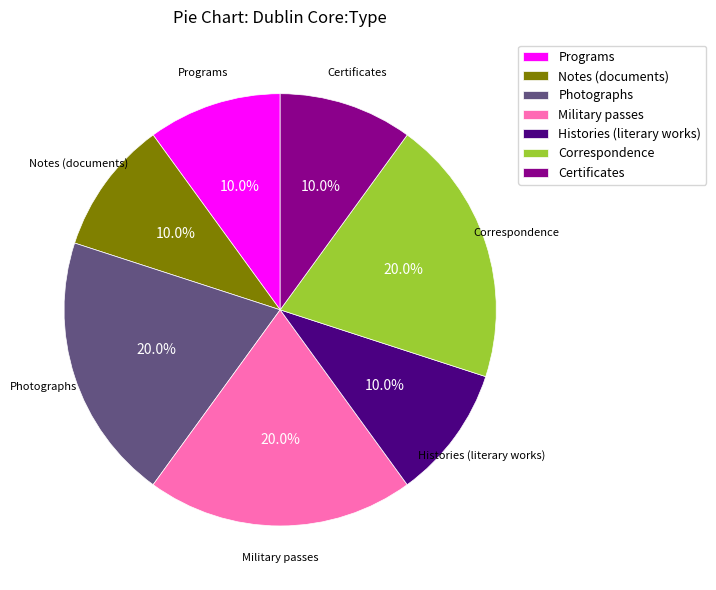

Does Histories (literary works) account for over 50% of the chart?

No